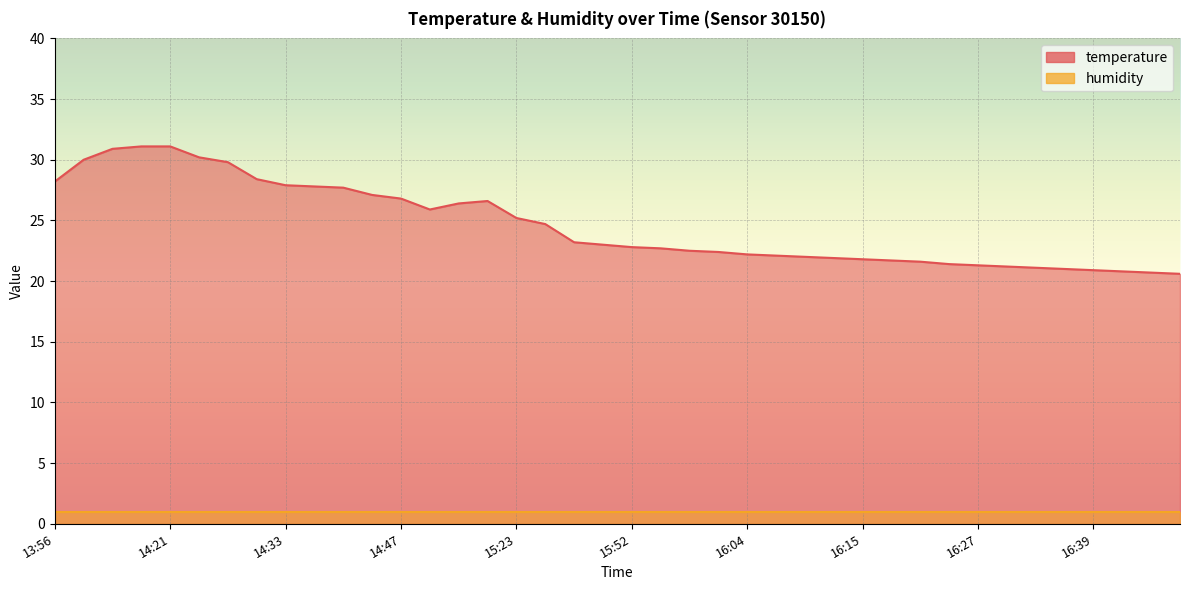

What is the difference between the maximum and second lowest values?

10.4